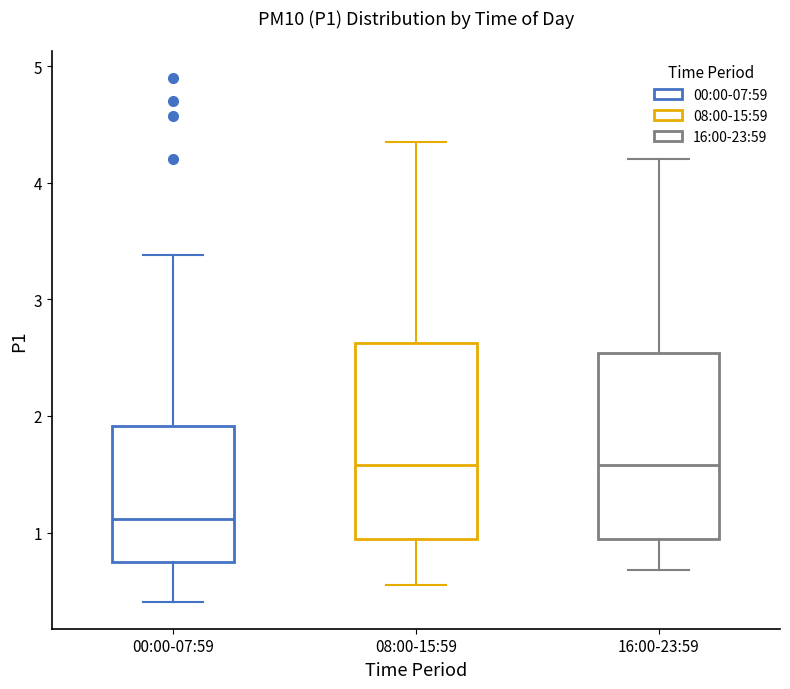

Which box's median line is the lowest?

00:00-07:59